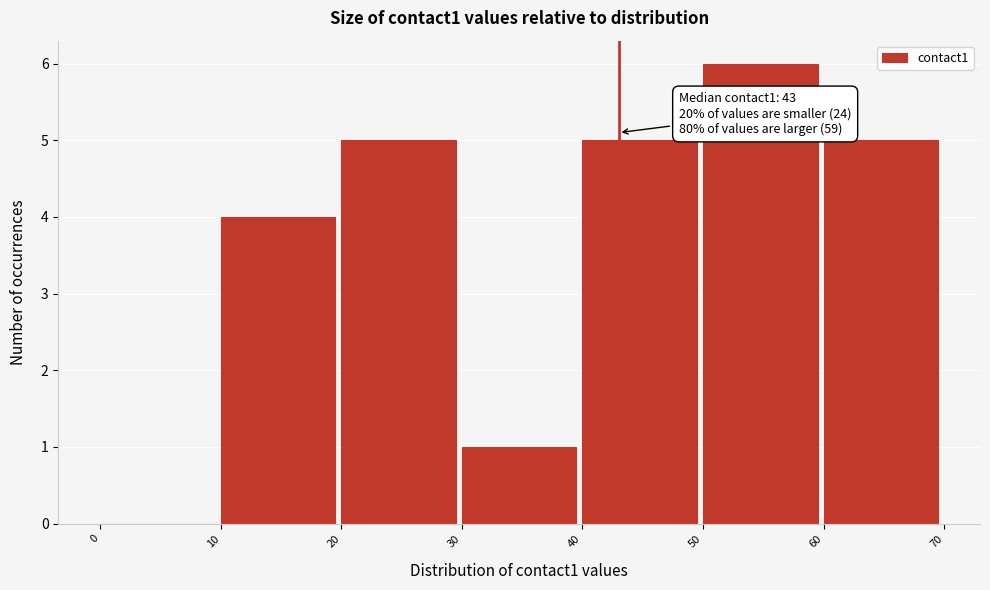

Which range on the x-axis has the tallest bar?

50 to 60